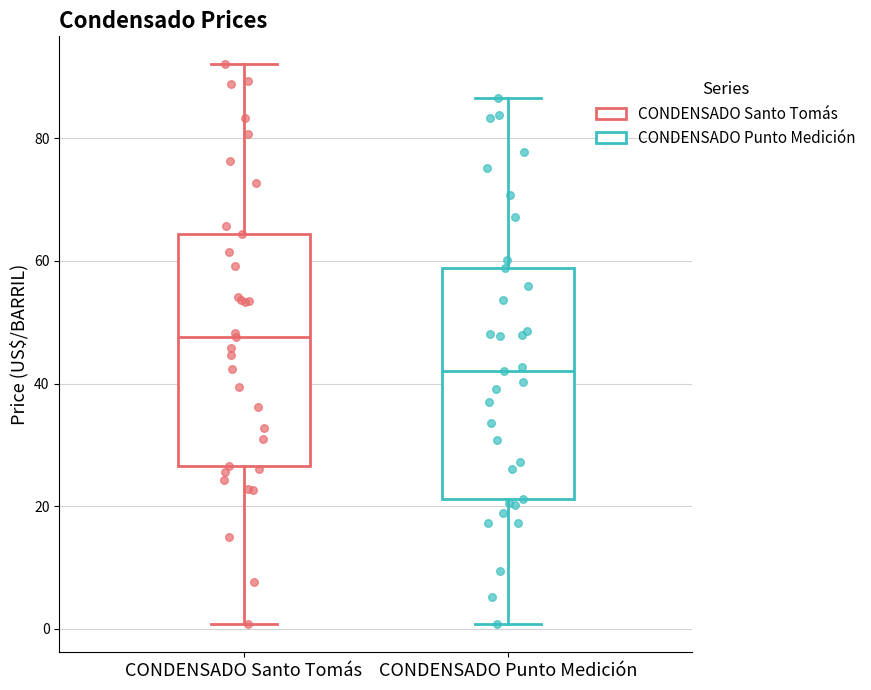

Which box's median line is the lowest?

CONDENSADO Punto Medición